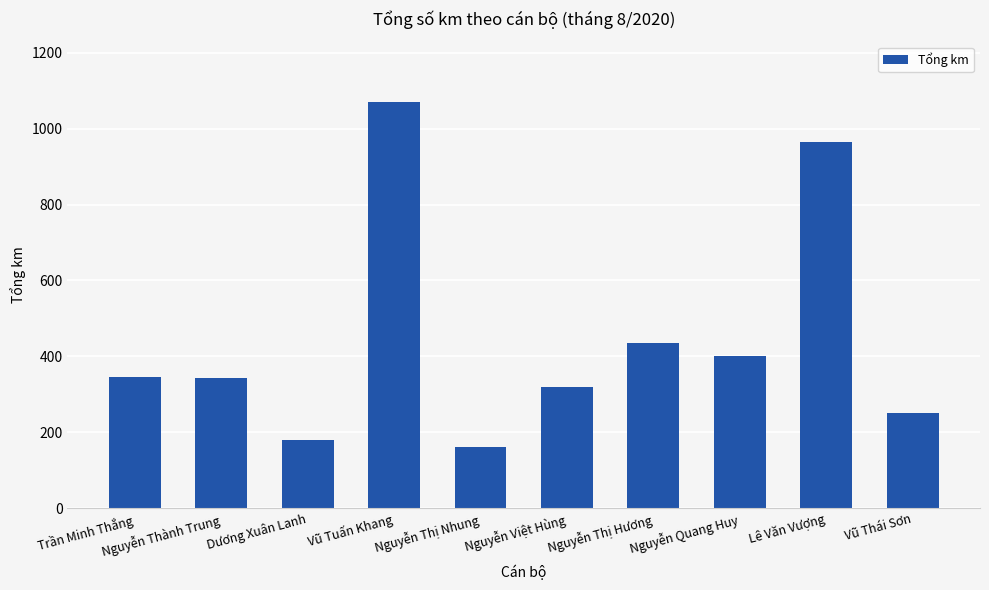

What is the label of the 1st bar from the left?

Trần Minh Thắng